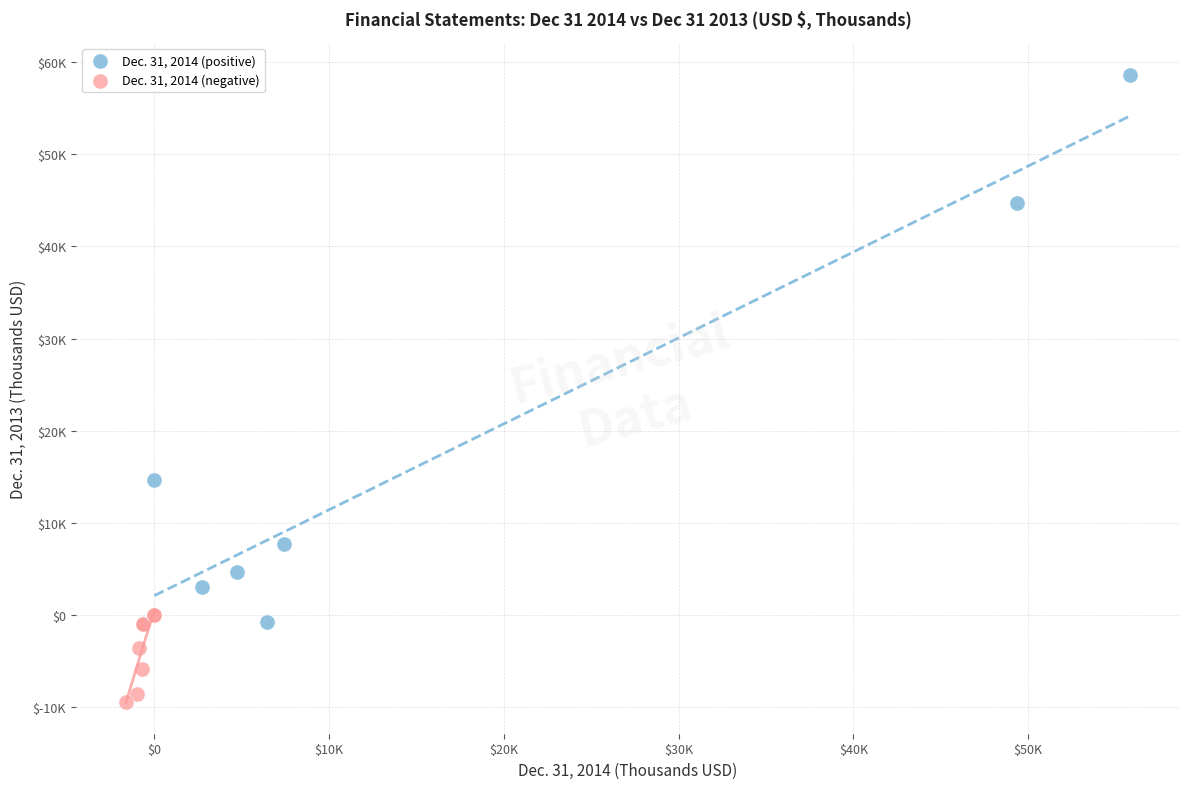

Which series has the widest spread of Y values?

Dec. 31, 2014 (positive)